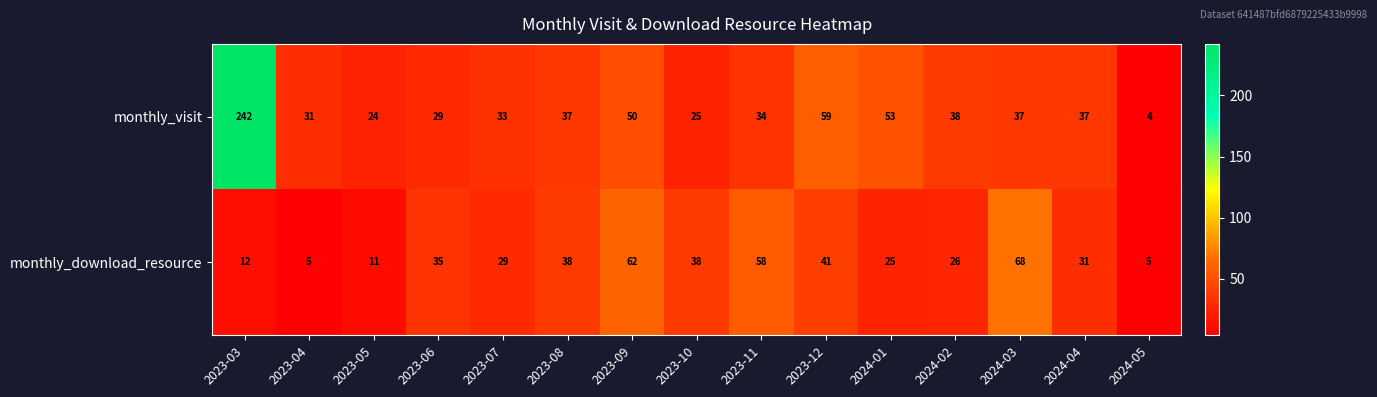

Is it true that monthly_download_resource equals 26 at 2024-02?

True